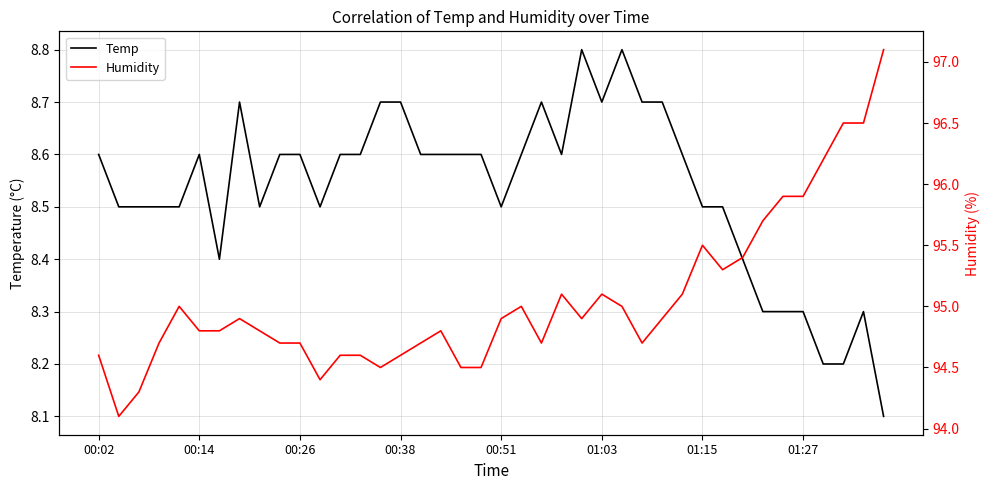

What is the lowest value of the Temp series?

8.1